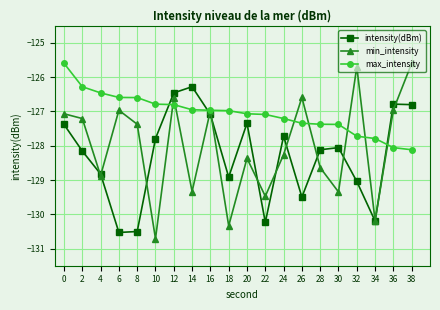

Is it true that min_intensity equals -128.4 at 20?

True